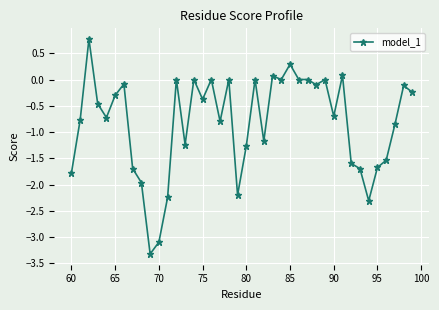

Does the chart have visible grid lines?

Yes